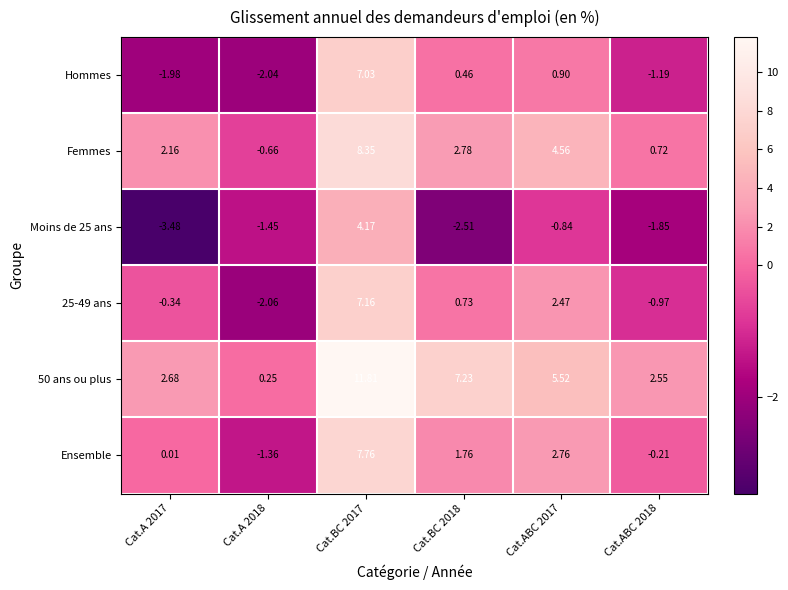

Is the value of 50 ans ou plus at Cat.BC 2017 greater than the value of Hommes at Cat.ABC 2018?

Yes